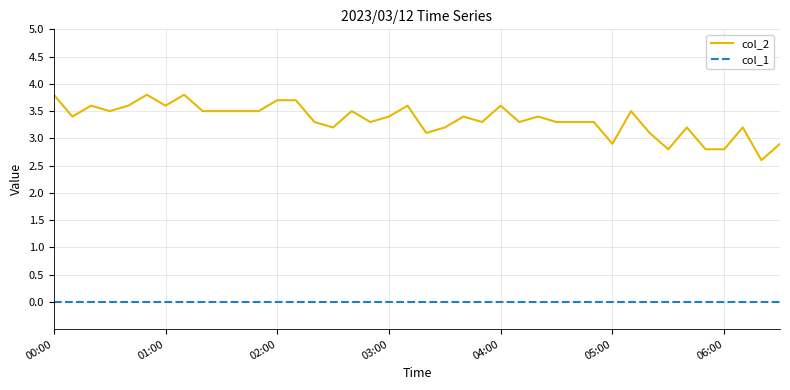

Reading right to left, list all the values displayed in this chart.

col_2: 2.9	2.6	3.2	2.8	2.8	3.2	2.8	3.1	3.5	2.9	3.3	3.3	3.3	3.4	3.3	3.6	3.3	3.4	3.2	3.1	3.6	3.4	3.3	3.5	3.2	3.3	3.7	3.7	3.5	3.5	3.5	3.5	3.8	3.6	3.8	3.6	3.5	3.6	3.4	3.8
col_1: 0.0	0.0	0.0	0.0	0.0	0.0	0.0	0.0	0.0	0.0	0.0	0.0	0.0	0.0	0.0	0.0	0.0	0.0	0.0	0.0	0.0	0.0	0.0	0.0	0.0	0.0	0.0	0.0	0.0	0.0	0.0	0.0	0.0	0.0	0.0	0.0	0.0	0.0	0.0	0.0